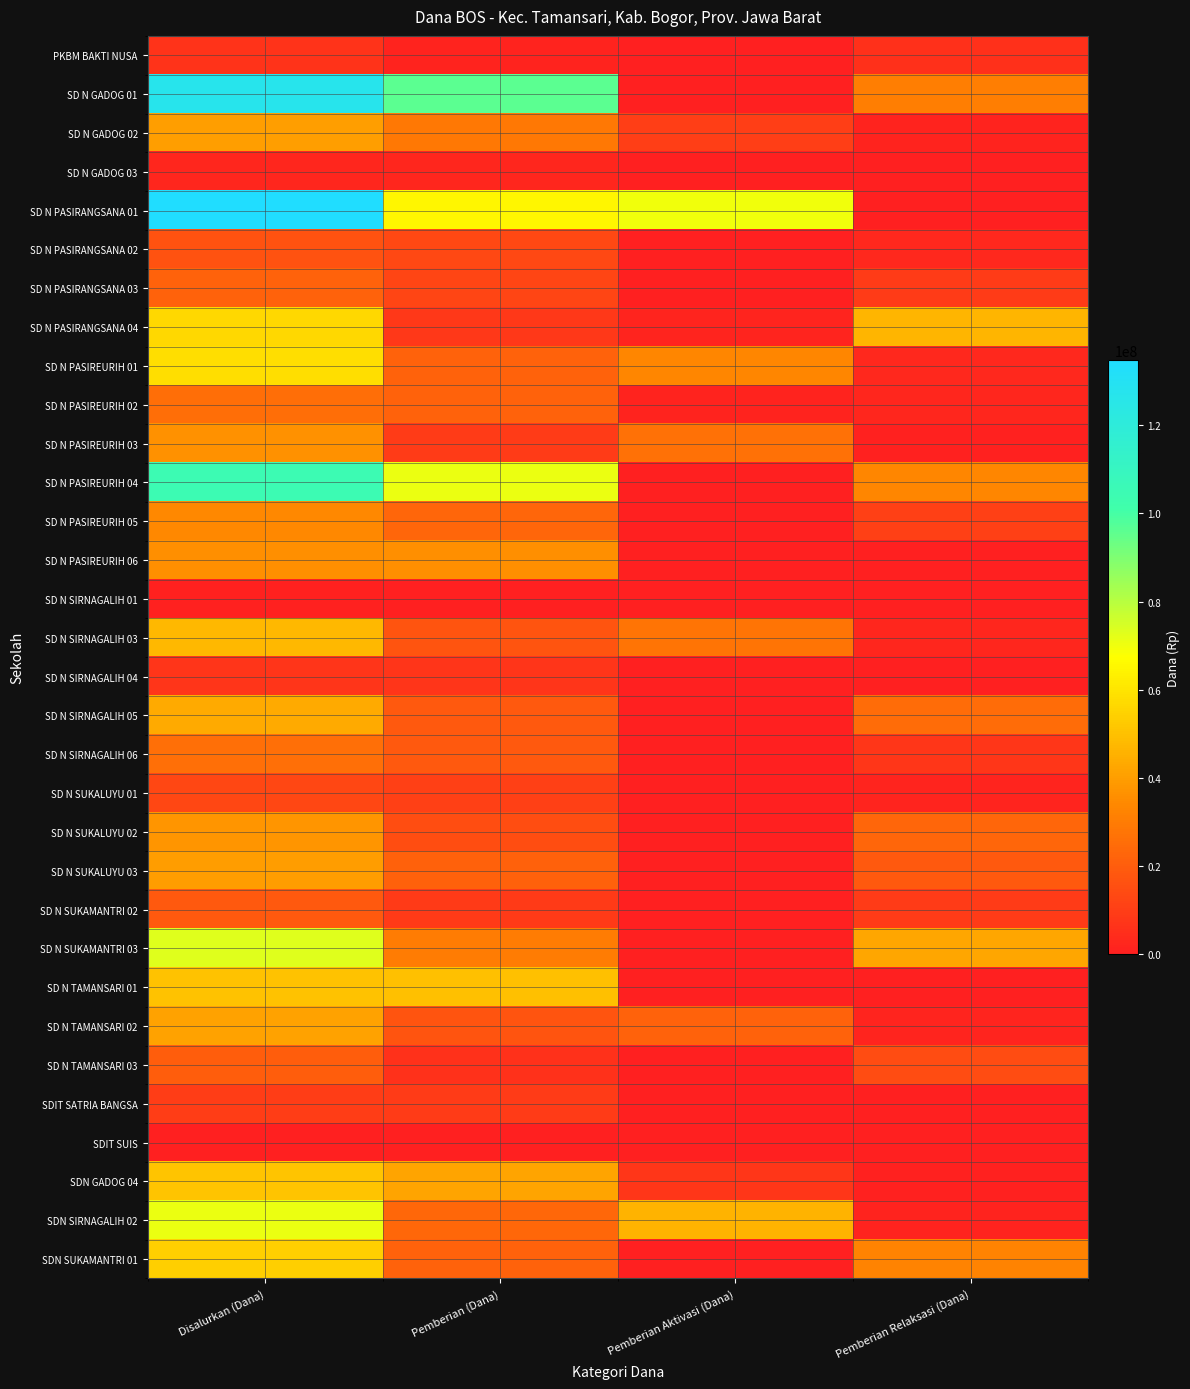

How many data points does each series have?

4